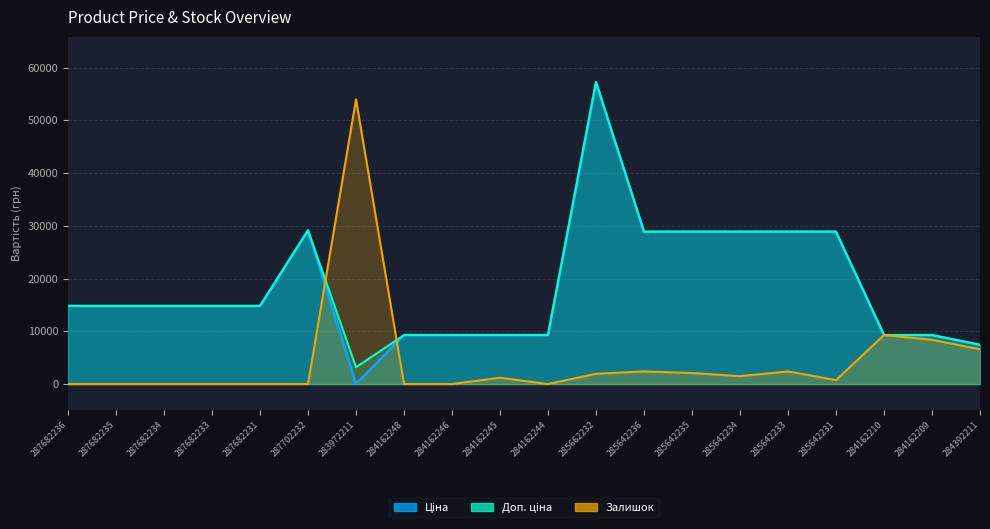

Does the chart display data point markers on the line(s)?

No